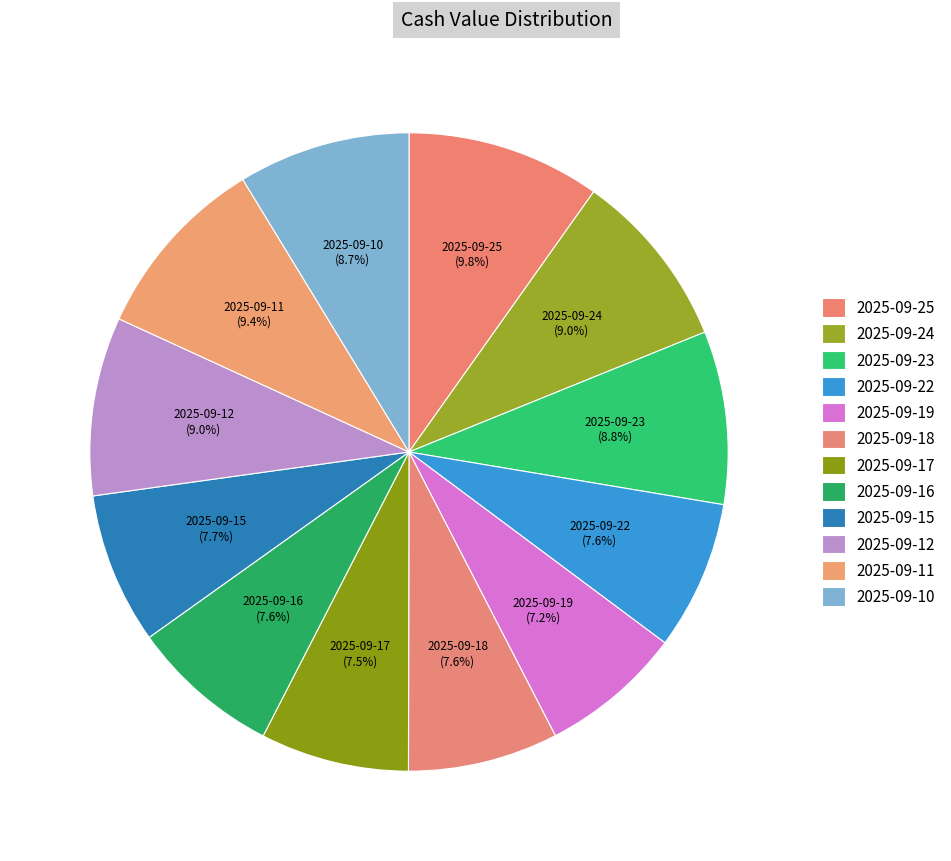

Is 2025-09-11 the majority of the pie?

No